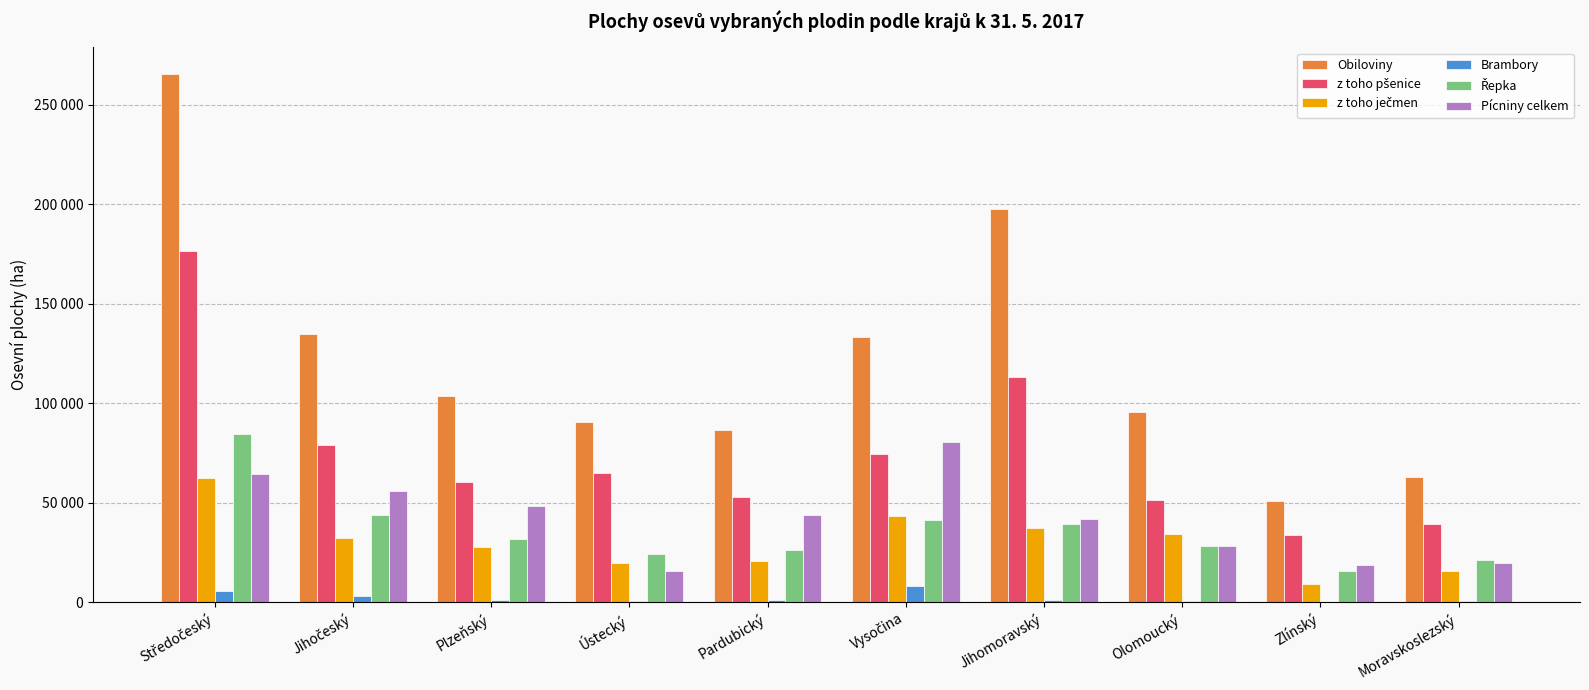

Are the bars grouped side by side (vs. stacked)?

Yes